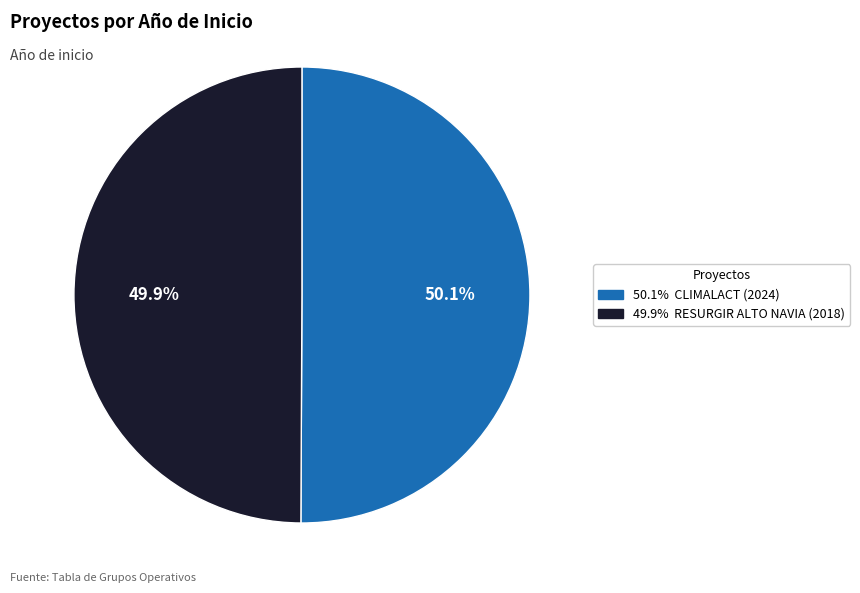

Count the number of slices in the pie.

2